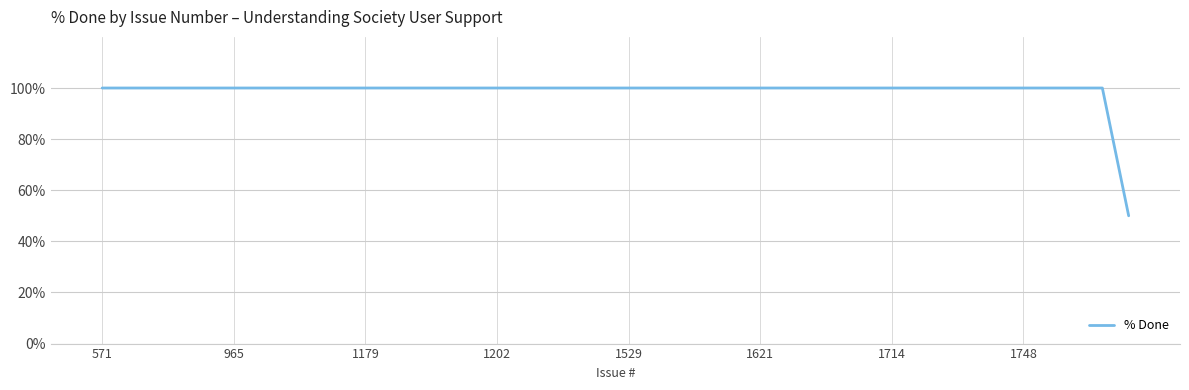

Reading right to left, what are all the values shown in this chart?

50	100	100	100	100	100	100	100	100	100	100	100	100	100	100	100	100	100	100	100	100	100	100	100	100	100	100	100	100	100	100	100	100	100	100	100	100	100	100	100